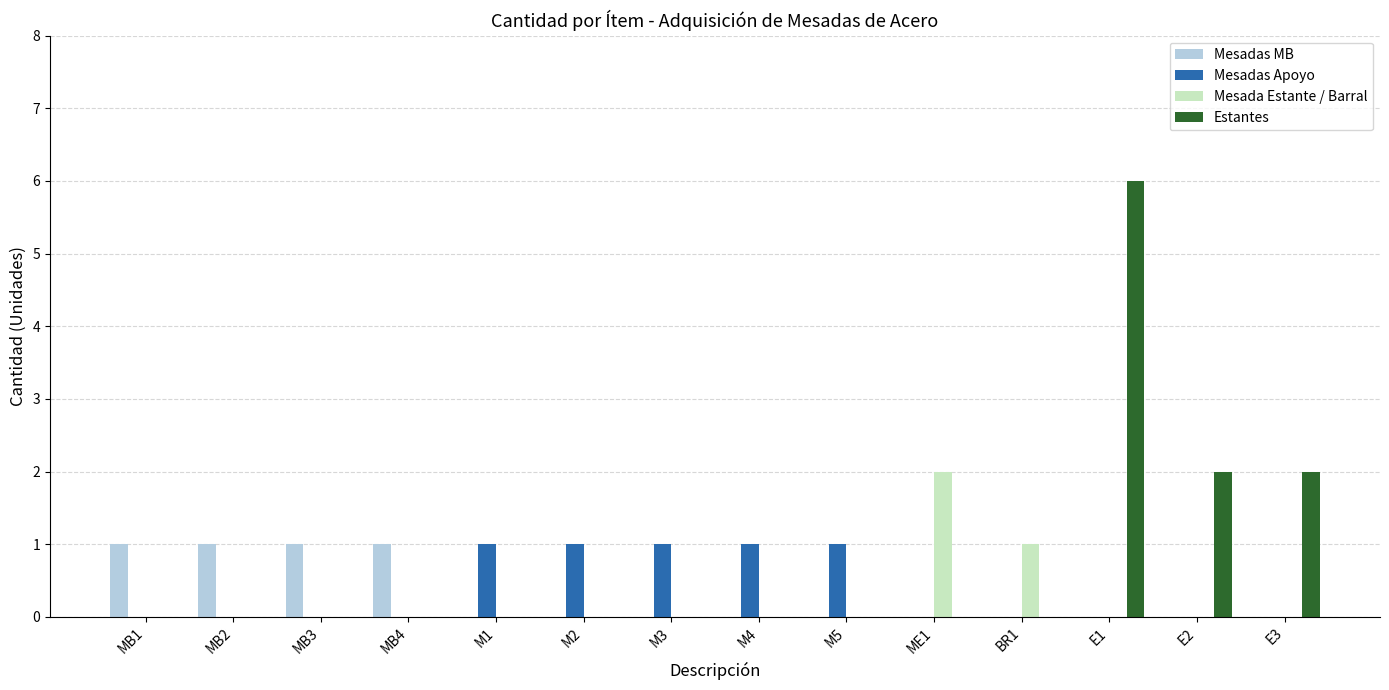

How many groups of bars are there?

14